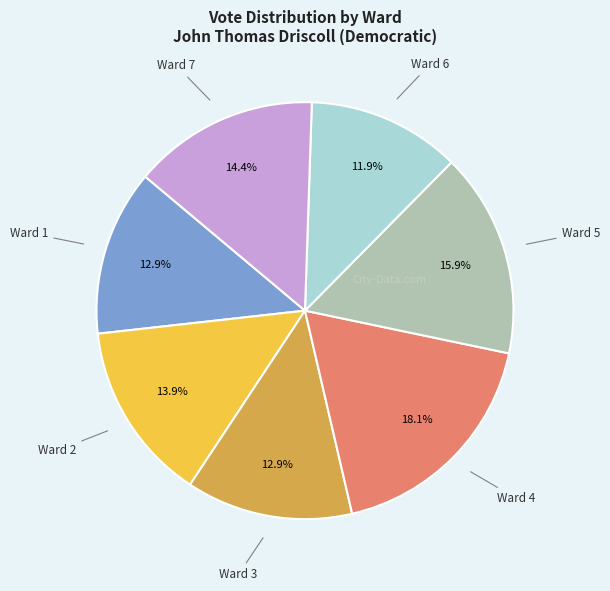

Is there a majority slice in this chart?

No